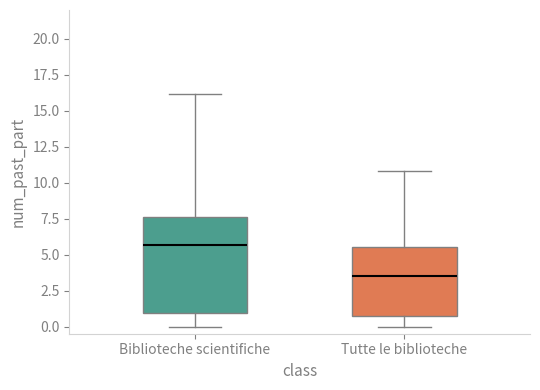

Which box has the lowest median line?

Tutte le biblioteche